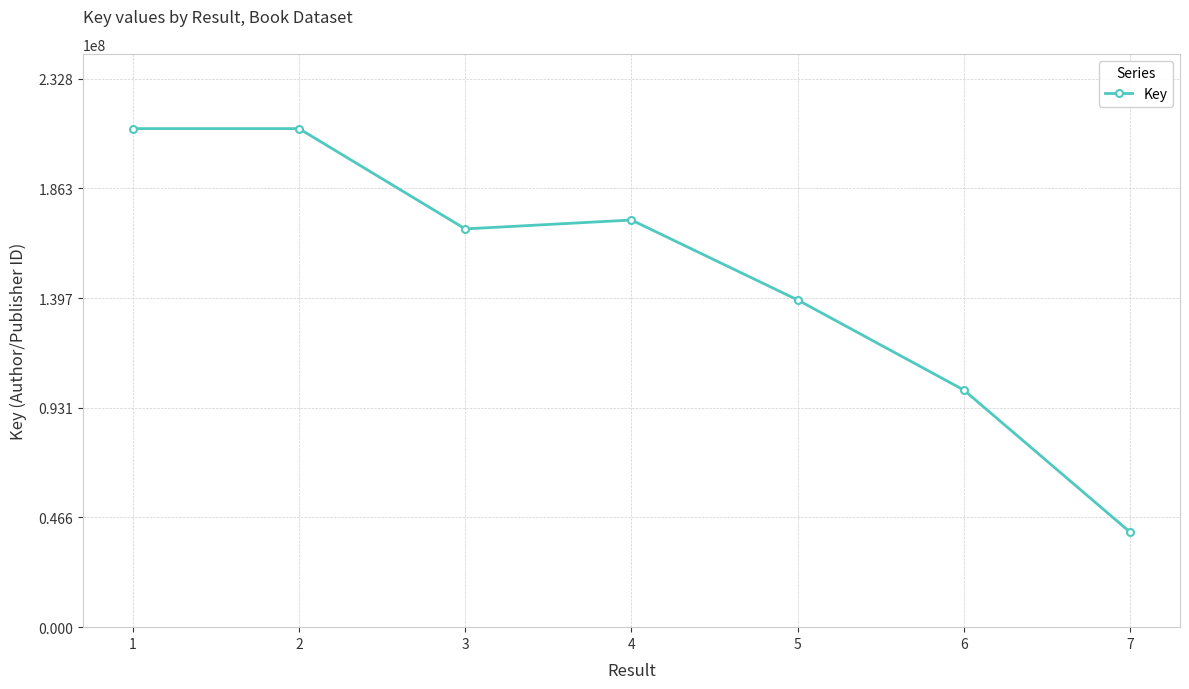

Approximately how many times larger is the value at 4 compared to 1?

0.8